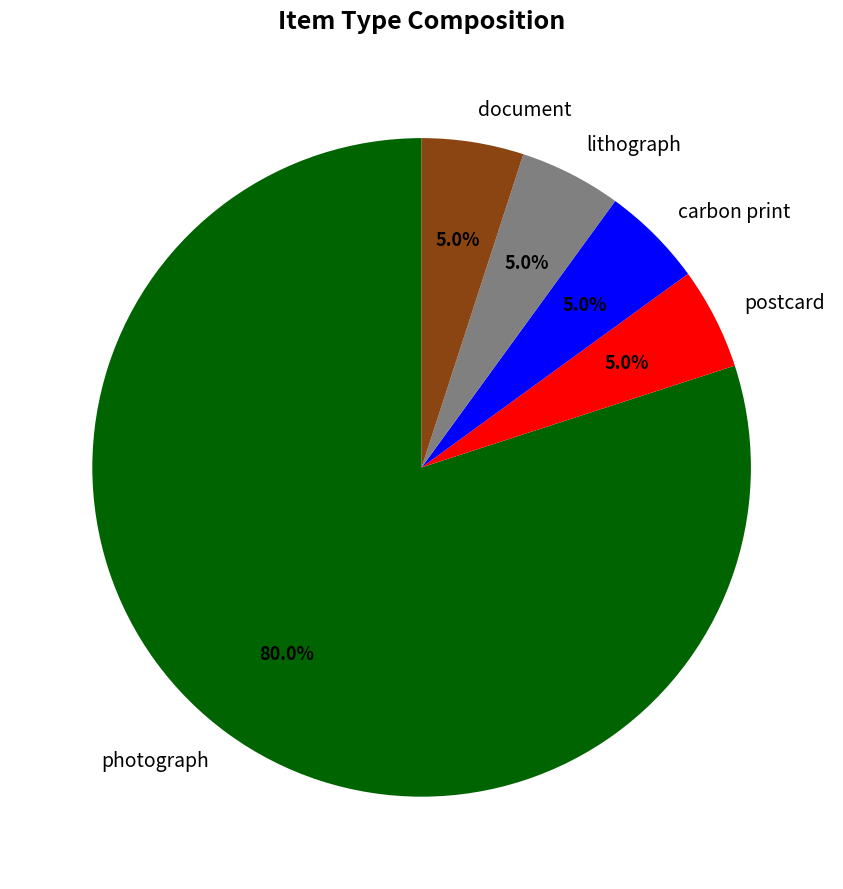

What is the ratio of the value at document to the value at lithograph?

1.0